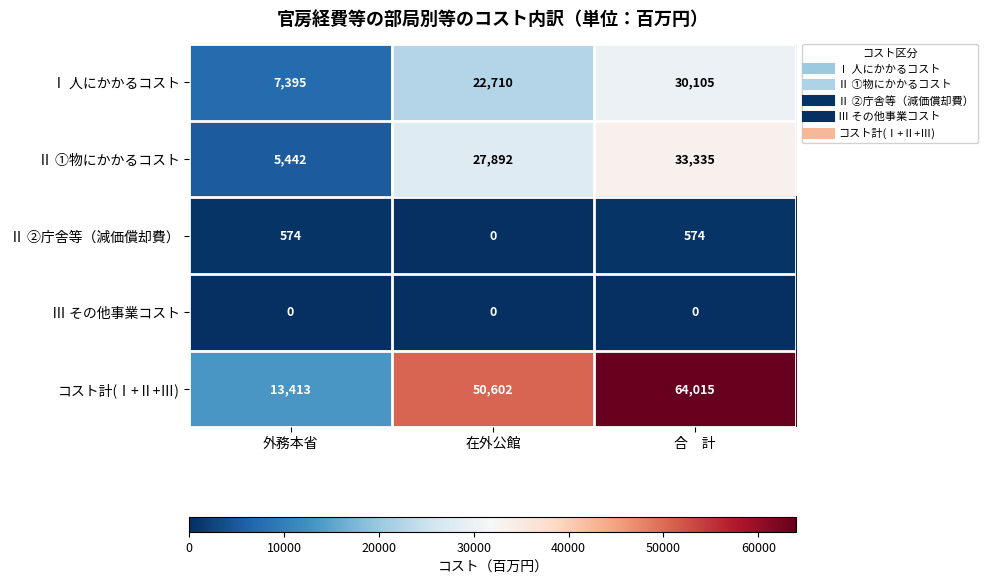

Where is Ⅰ 人にかかるコスト nearest to the value 18750?

在外公館